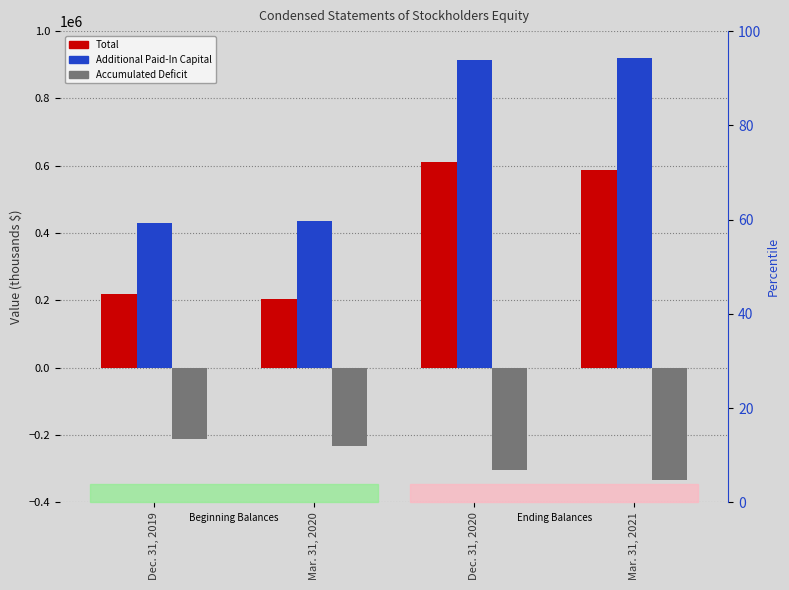

How many distinct data groups are displayed?

3